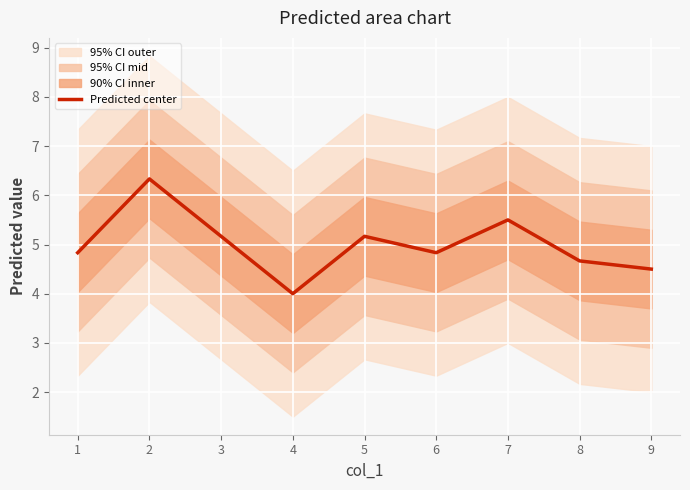

The Predicted center series shows 1.9 at 7. True or false?

False